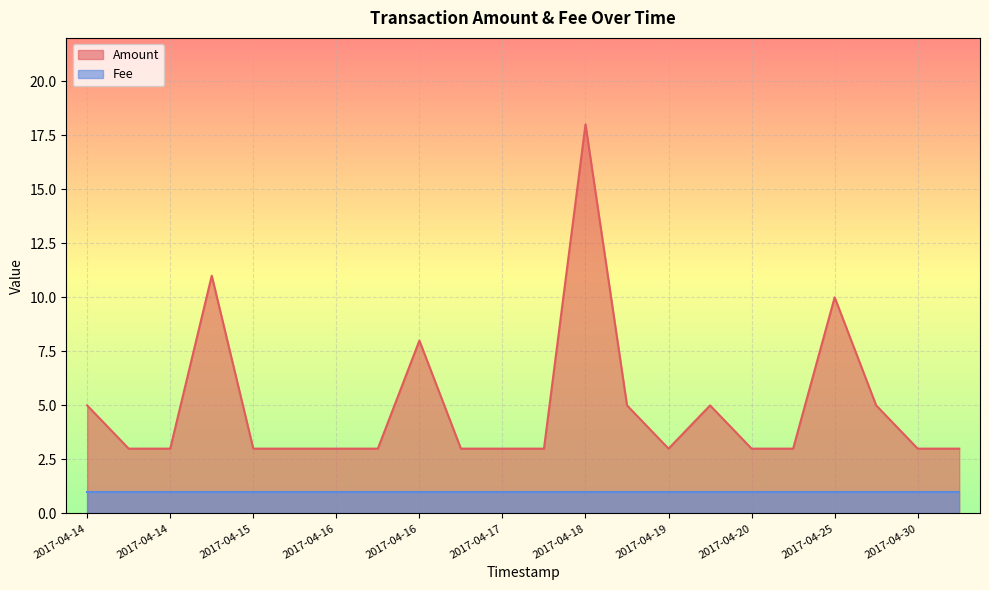

What is the minimum value shown in the chart?

1